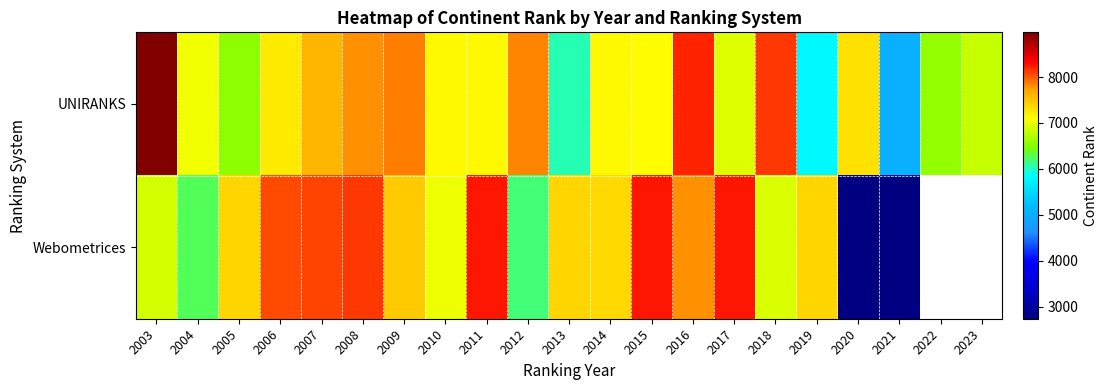

At which category is the sum across all series the highest?

2016